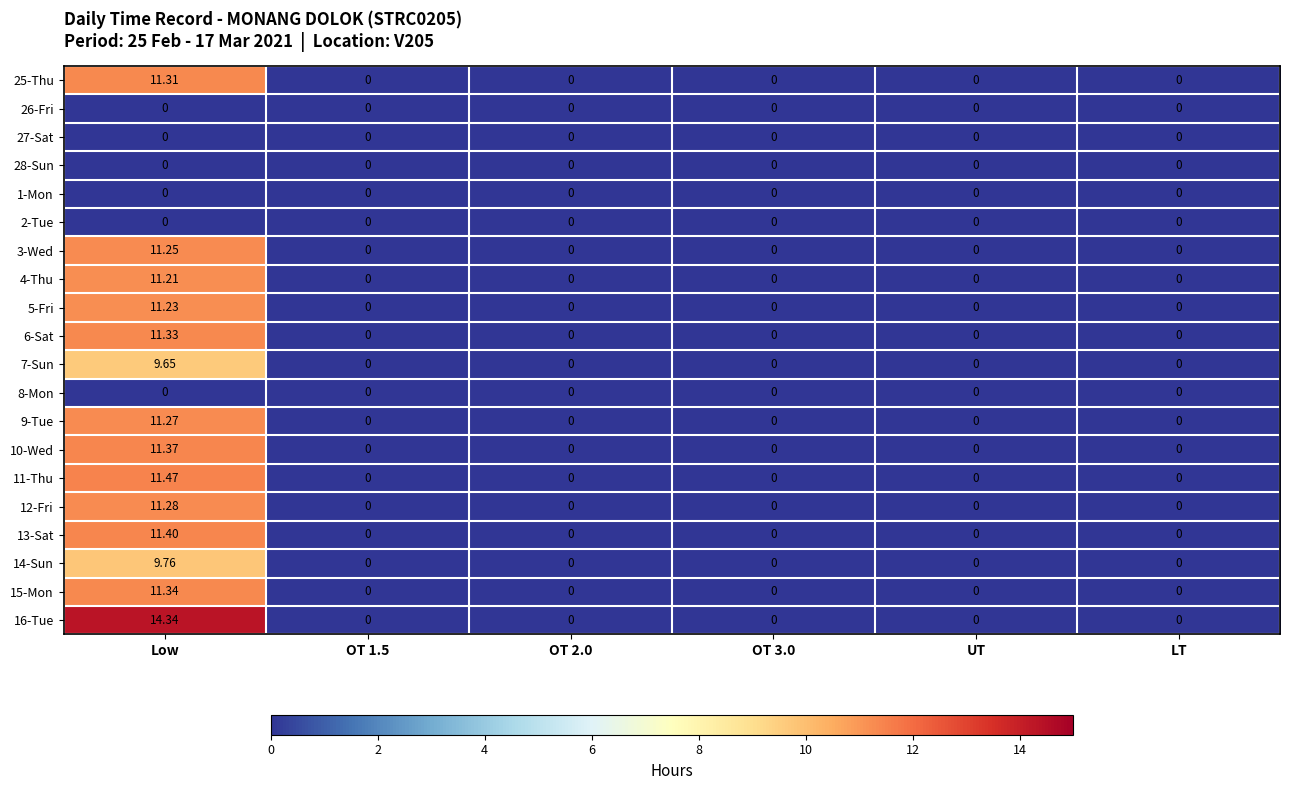

At which label does 7-Sun reach its peak?

Low